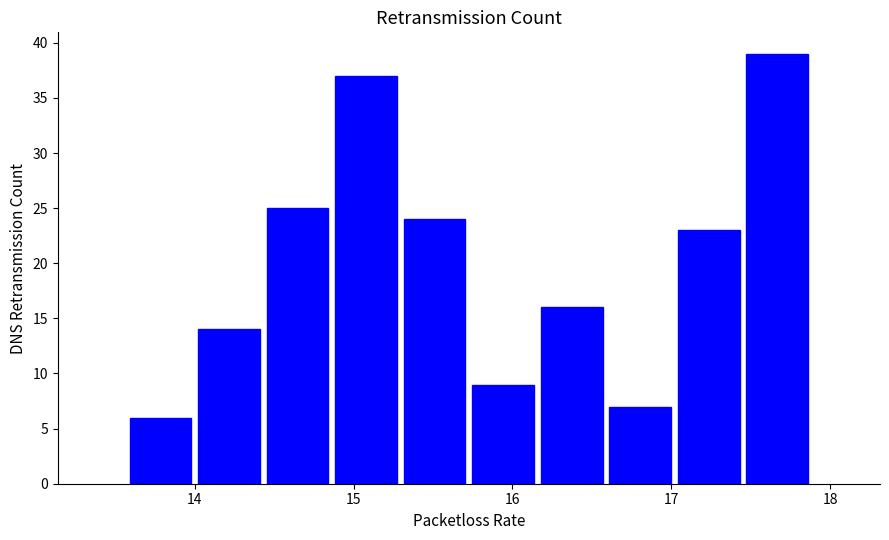

Reading left to right, transcribe this chart: for each bar, give the range it covers on the x-axis and its height. Neither the bar edges nor the heights are printed on the chart, so give them approximately, as read against the axes.

13.6 to 14.0: 6
14.0 to 14.4: 14
14.4 to 14.9: 25
14.9 to 15.3: 37
15.3 to 15.7: 24
15.7 to 16.2: 9
16.2 to 16.6: 16
16.6 to 17.0: 7
17.0 to 17.5: 23
17.5 to 17.9: 39